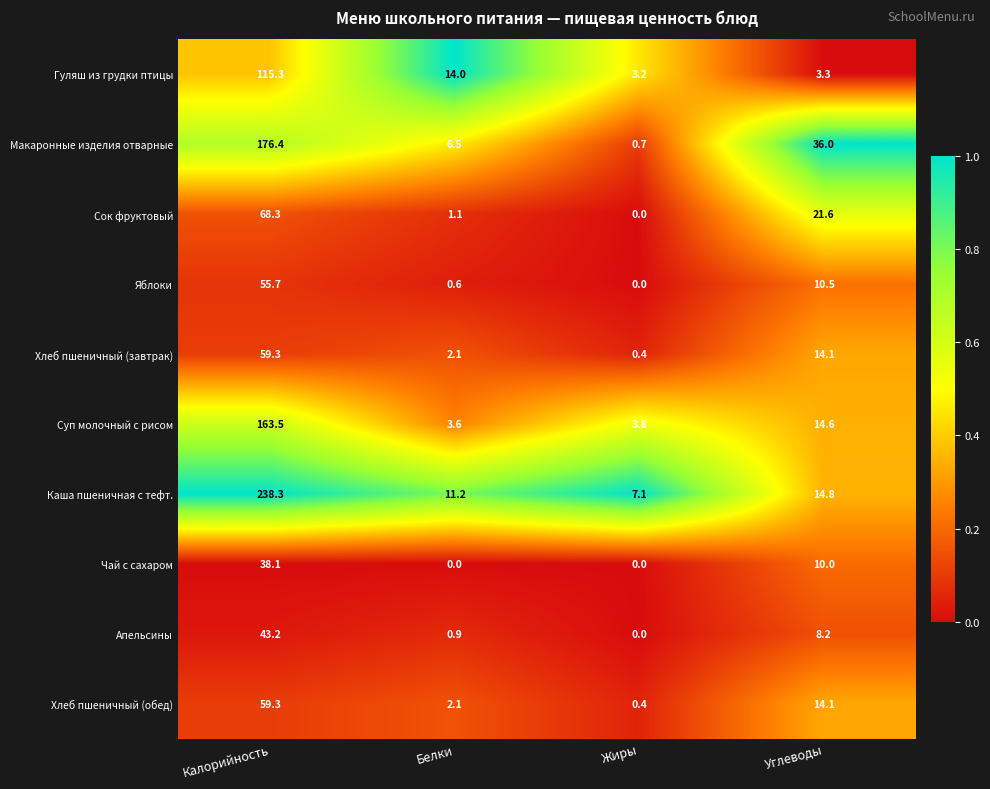

At how many categories does at least one series exceed 0?

4